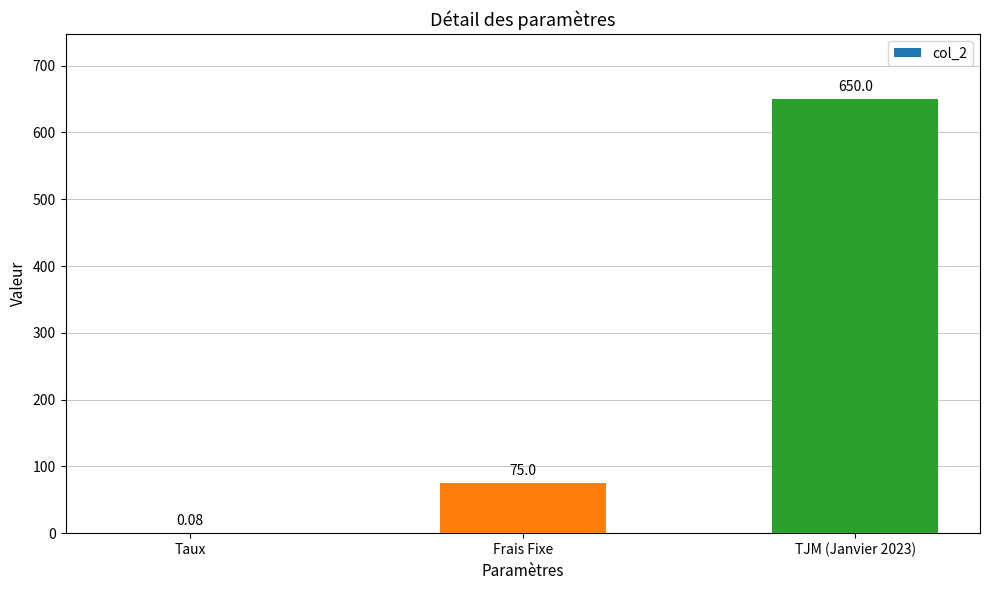

Which has a higher value, Taux or Frais Fixe?

Frais Fixe